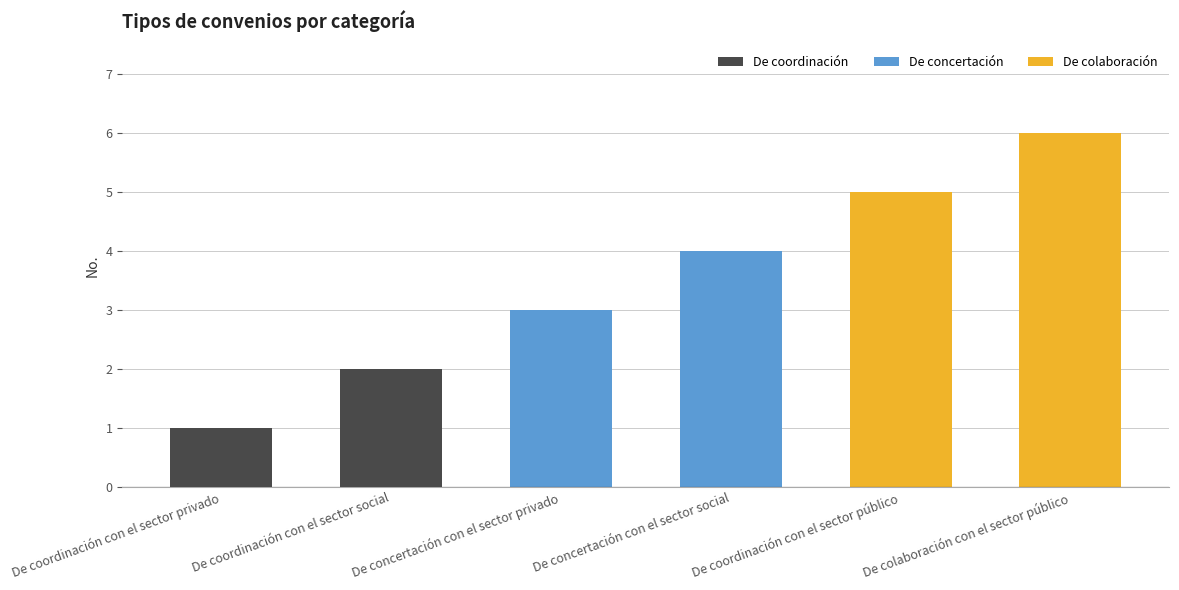

What is the label of the 3rd bar from the left?

De concertación con el sector privado